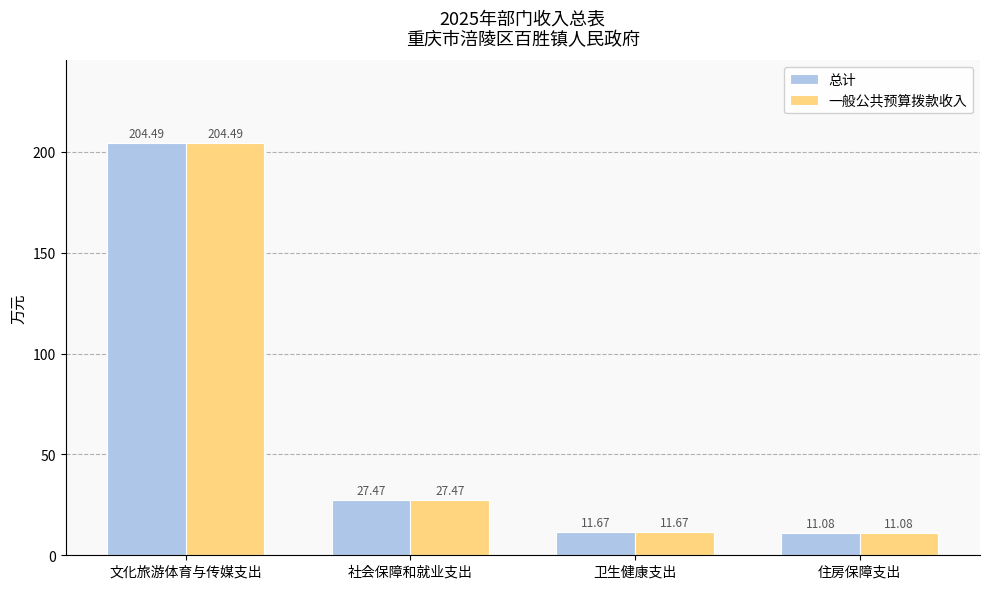

Where does the 一般公共预算拨款收入 series first go above 27?

文化旅游体育与传媒支出